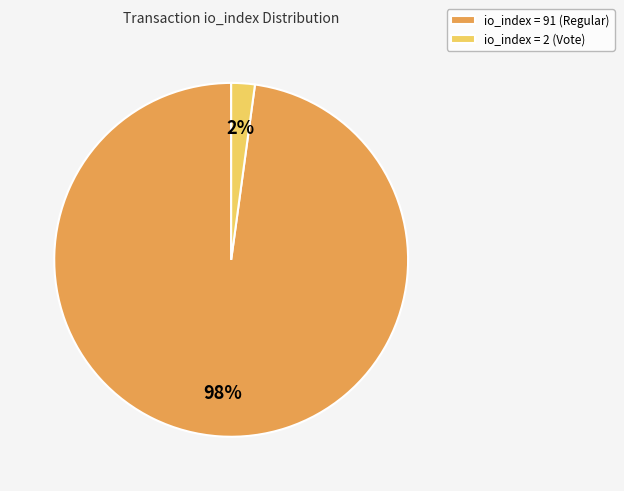

Which slice is the largest?

io_index = 91 (Regular)